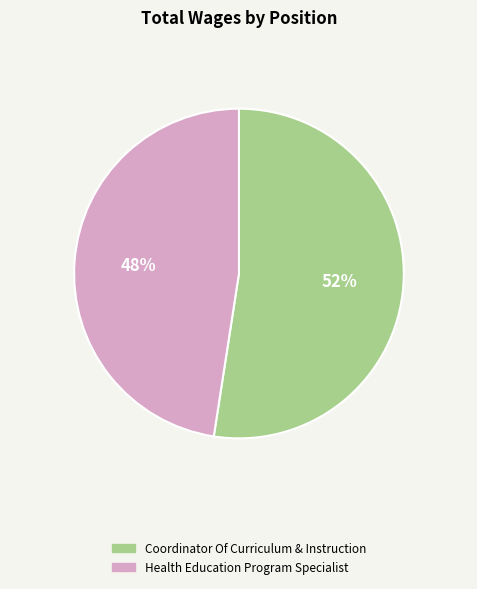

To the nearest percent, what is the combined percentage of Coordinator Of Curriculum & Instruction and Health Education Program Specialist?

100%